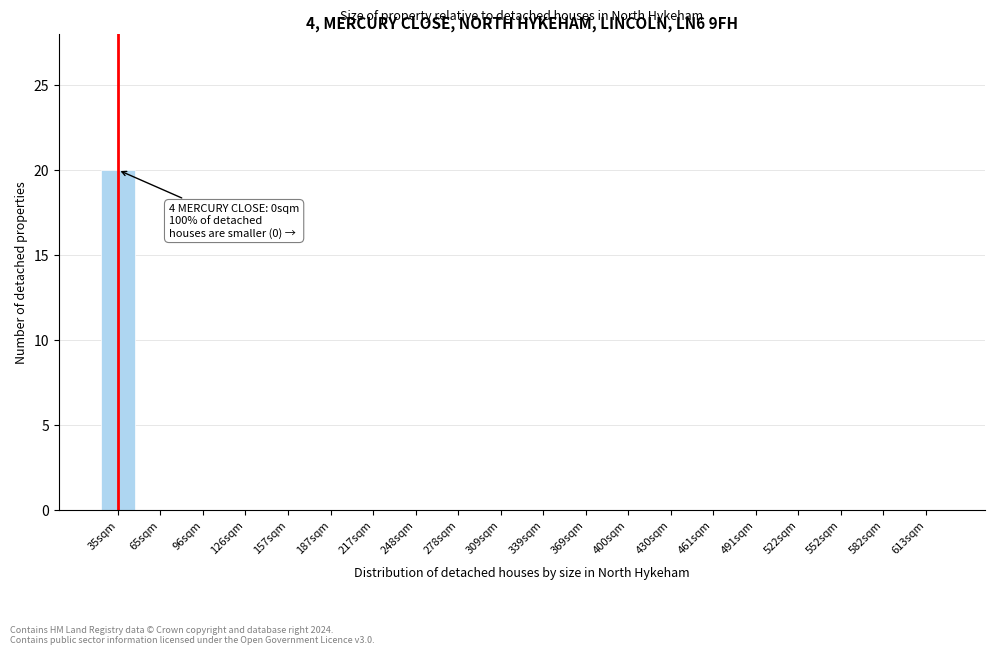

Reading left to right, transcribe all the data shown in this chart.

35sqm=20	65sqm=0	96sqm=0	126sqm=0	157sqm=0	187sqm=0	217sqm=0	248sqm=0	278sqm=0	309sqm=0	339sqm=0	369sqm=0	400sqm=0	430sqm=0	461sqm=0	491sqm=0	522sqm=0	552sqm=0	582sqm=0	613sqm=0